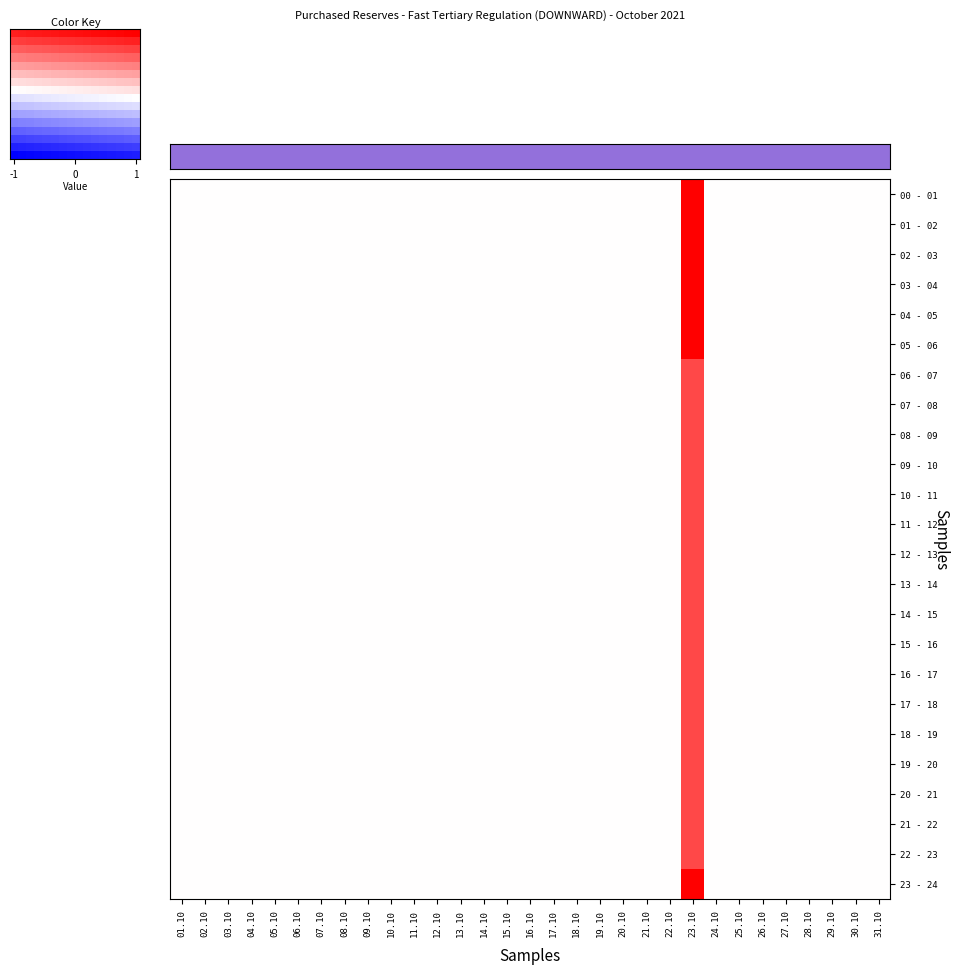

How many 11 - 12 values are between 0 and 1?

31